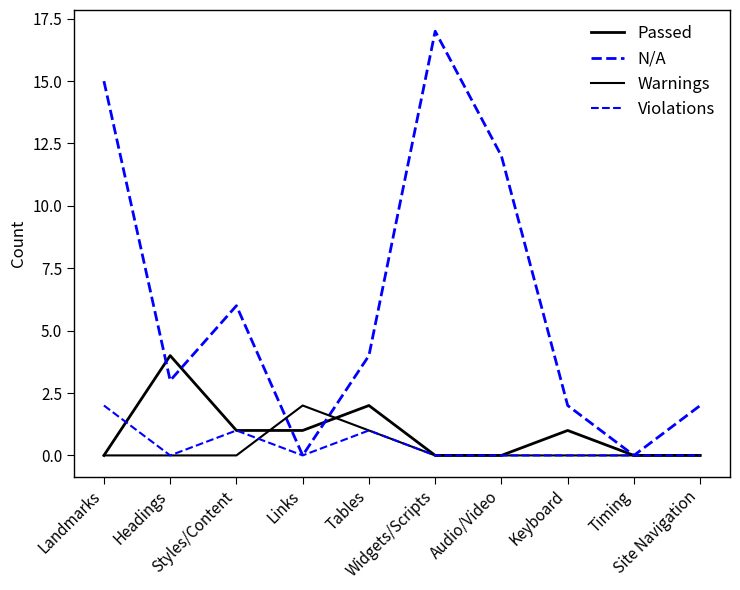

Does the chart have visible grid lines?

No